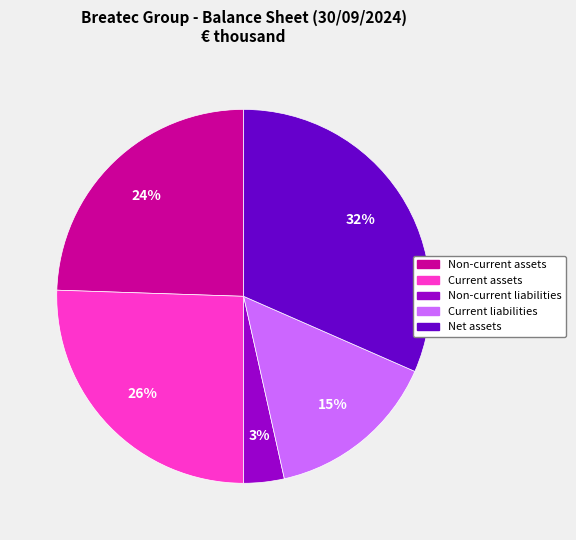

What is the largest slice in the pie chart?

Net assets